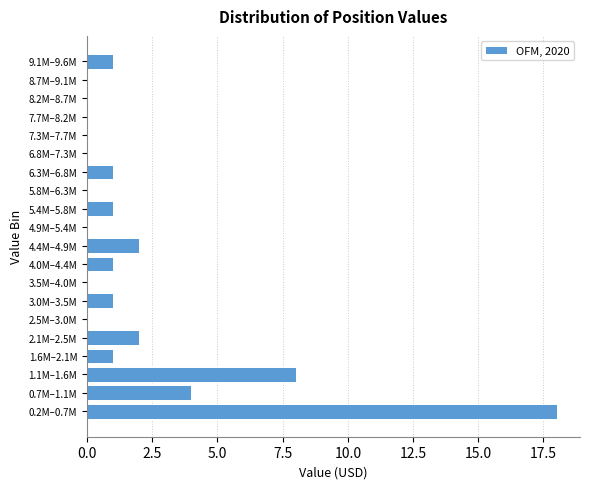

Reading top to bottom, extract all data points from this chart.

9.1M–9.6M=1	8.7M–9.1M=0	8.2M–8.7M=0	7.7M–8.2M=0	7.3M–7.7M=0	6.8M–7.3M=0	6.3M–6.8M=1	5.8M–6.3M=0	5.4M–5.8M=1	4.9M–5.4M=0	4.4M–4.9M=2	4.0M–4.4M=1	3.5M–4.0M=0	3.0M–3.5M=1	2.5M–3.0M=0	2.1M–2.5M=2	1.6M–2.1M=1	1.1M–1.6M=8	0.7M–1.1M=4	0.2M–0.7M=18